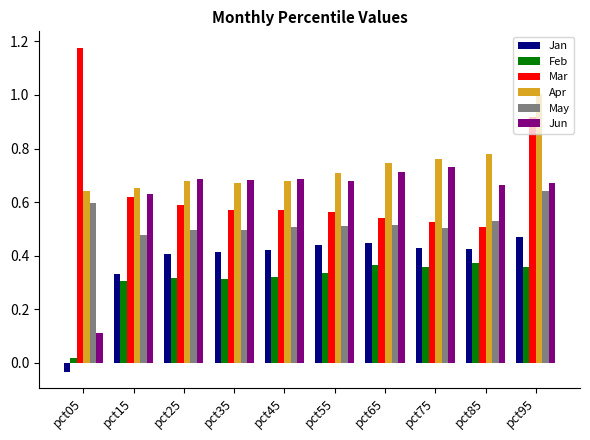

How many groups of bars are there?

10